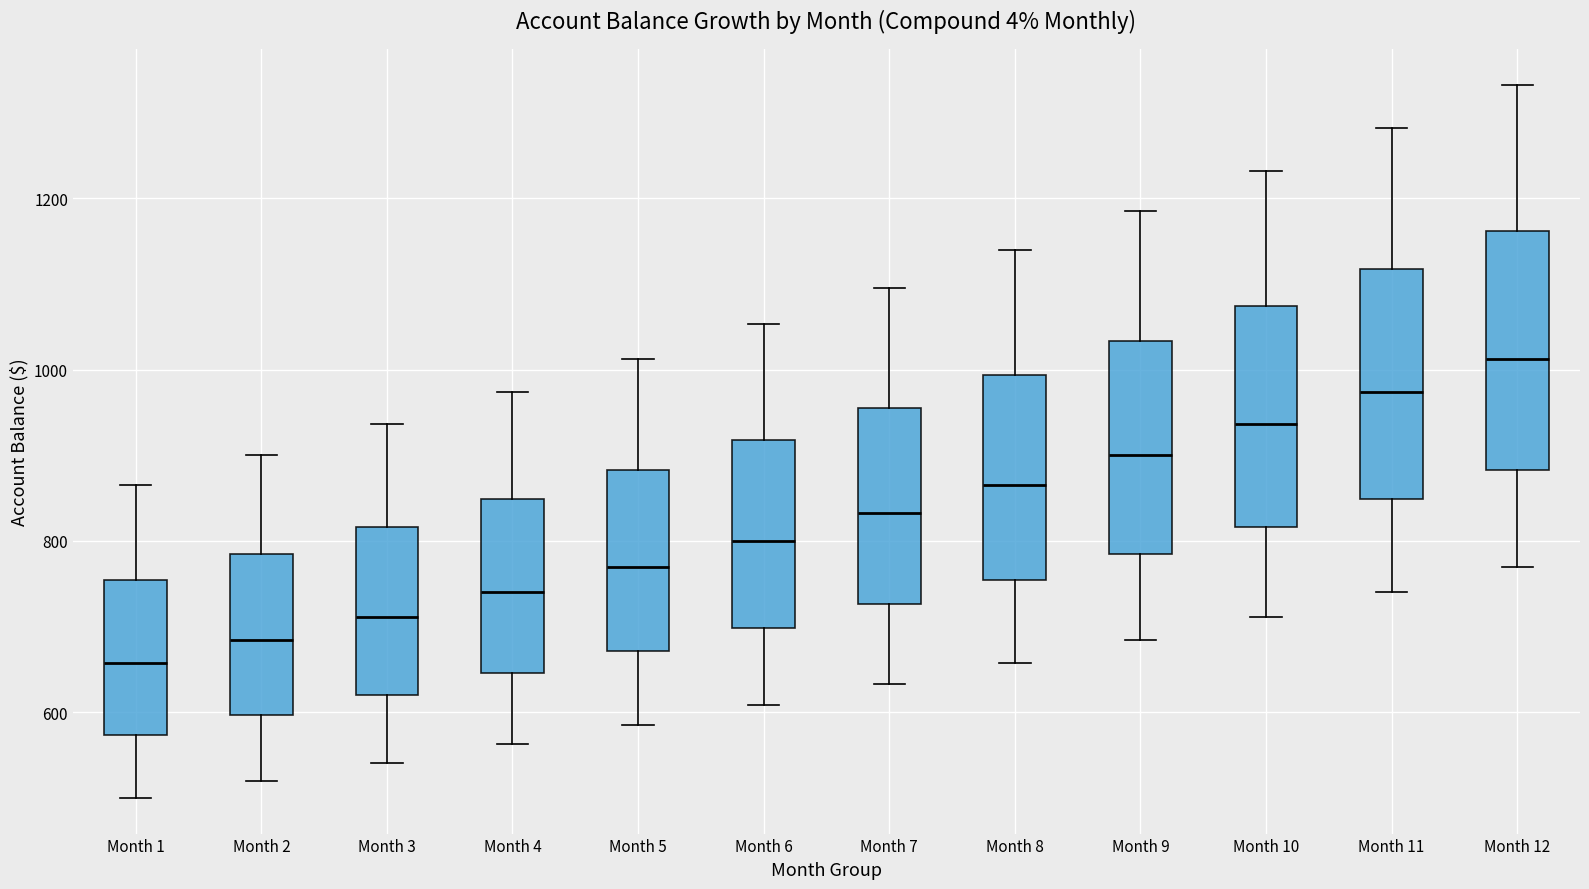

Where is the upper edge of the box for Month 8 on the y-axis? The values are not printed on the chart, so give them approximately, as read against the axis.

1000